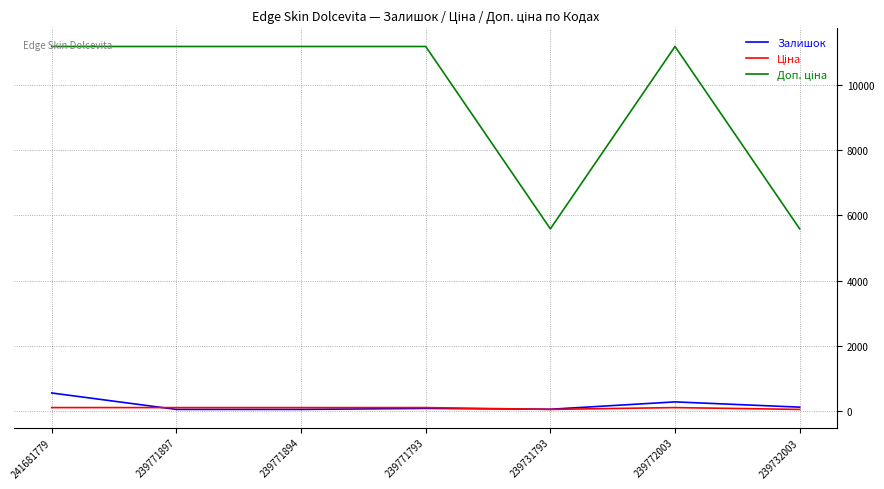

True or false: Залишок has a value of 559.0 at 241681779.

True